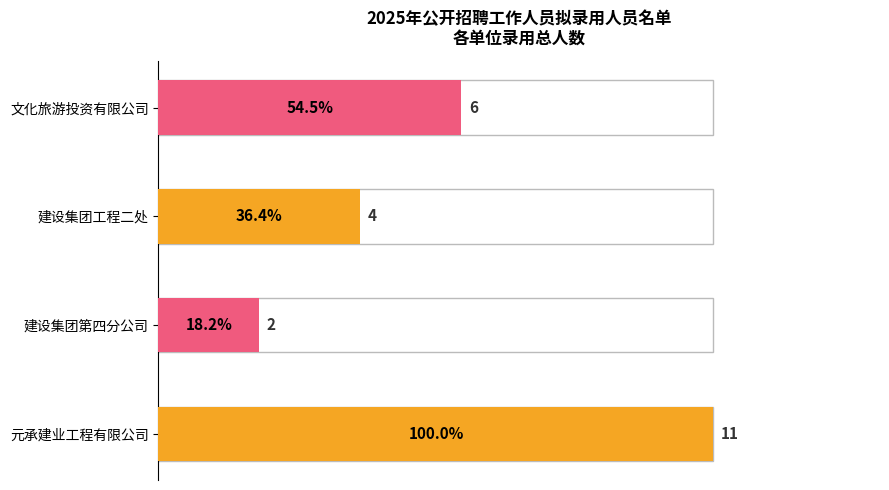

Is it true that the value at 阳泉市建设集团有限责任公司第四分公司 is 2?

True